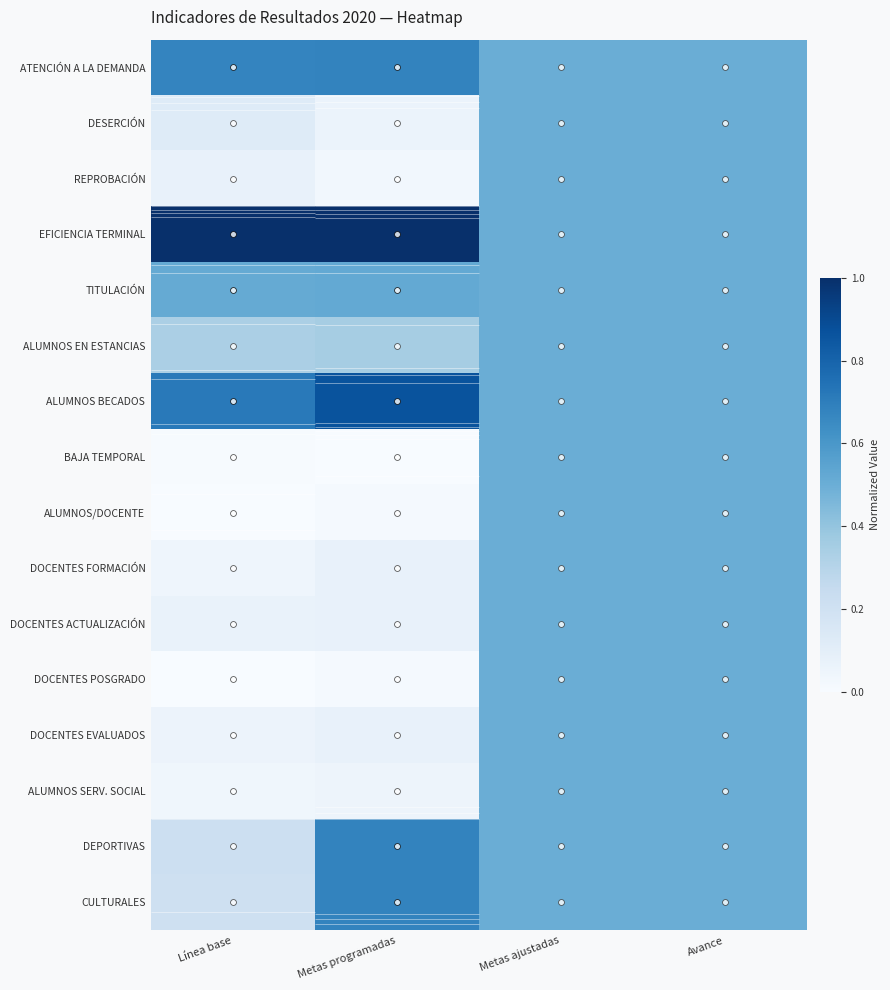

Which series has the widest spread of values?

EFICIENCIA TERMINAL